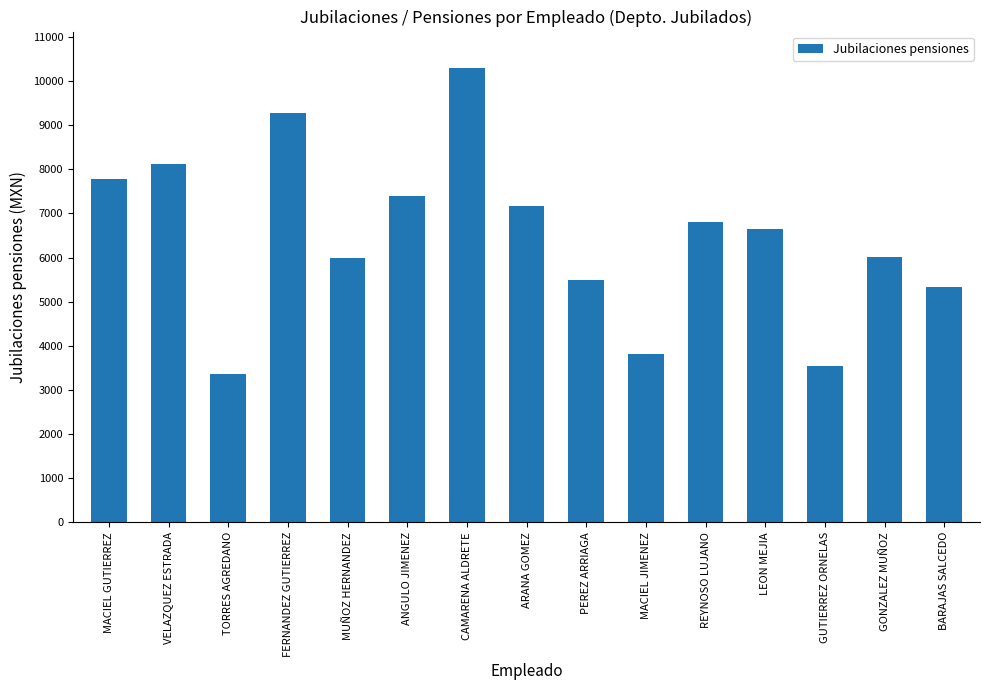

What is the approximate value at ANGULO JIMENEZ?

7400.7